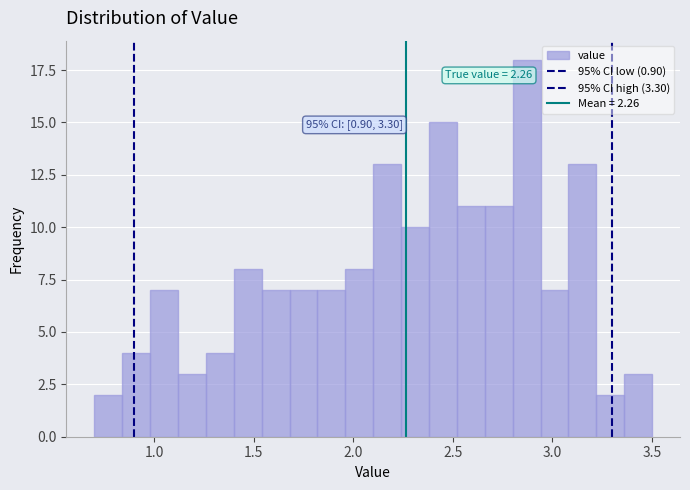

Around what value on the x-axis is the tallest bar? Give the approximate position of its centre, as read against the axis.

2.85